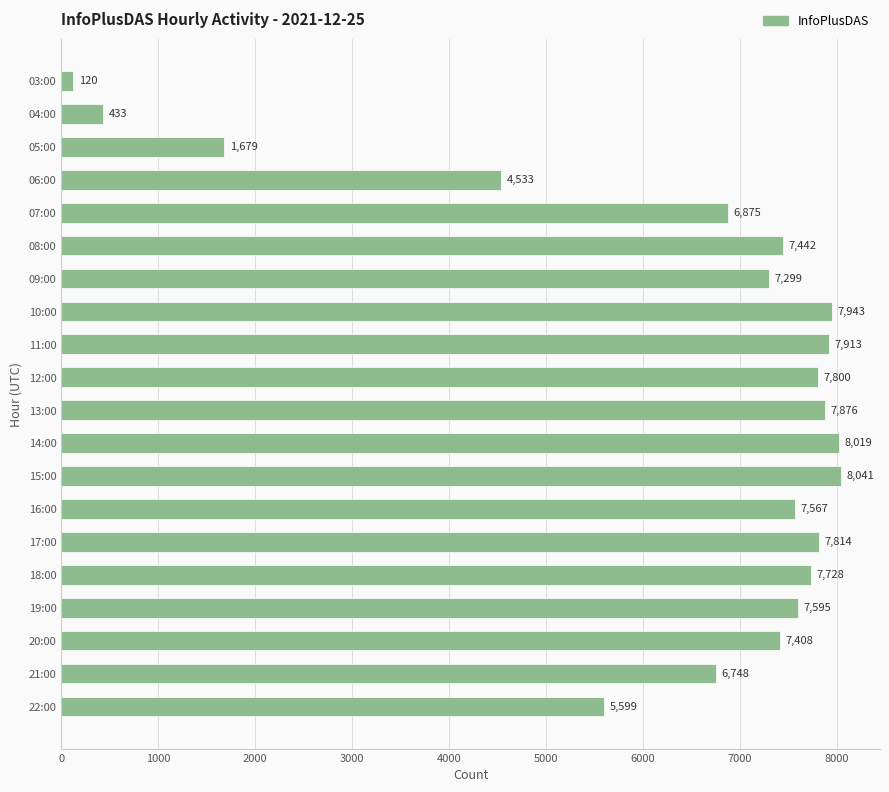

What is the change in value from 03:00 to 16:00?

+7447